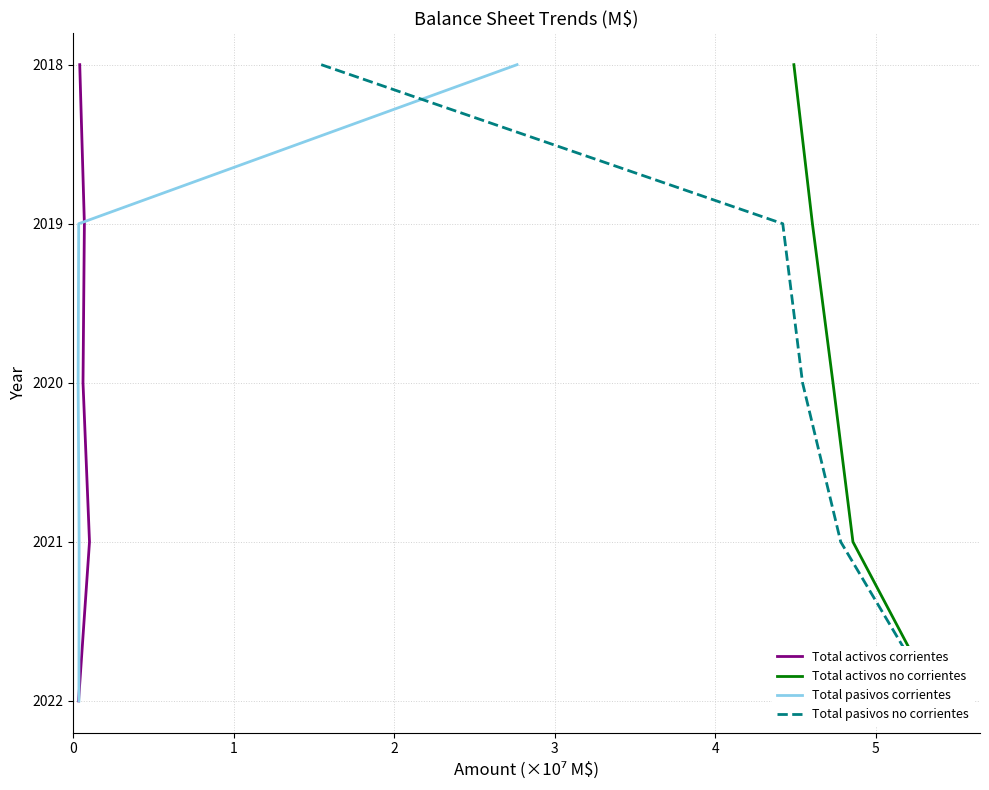

Count the number of categories in the chart.

5